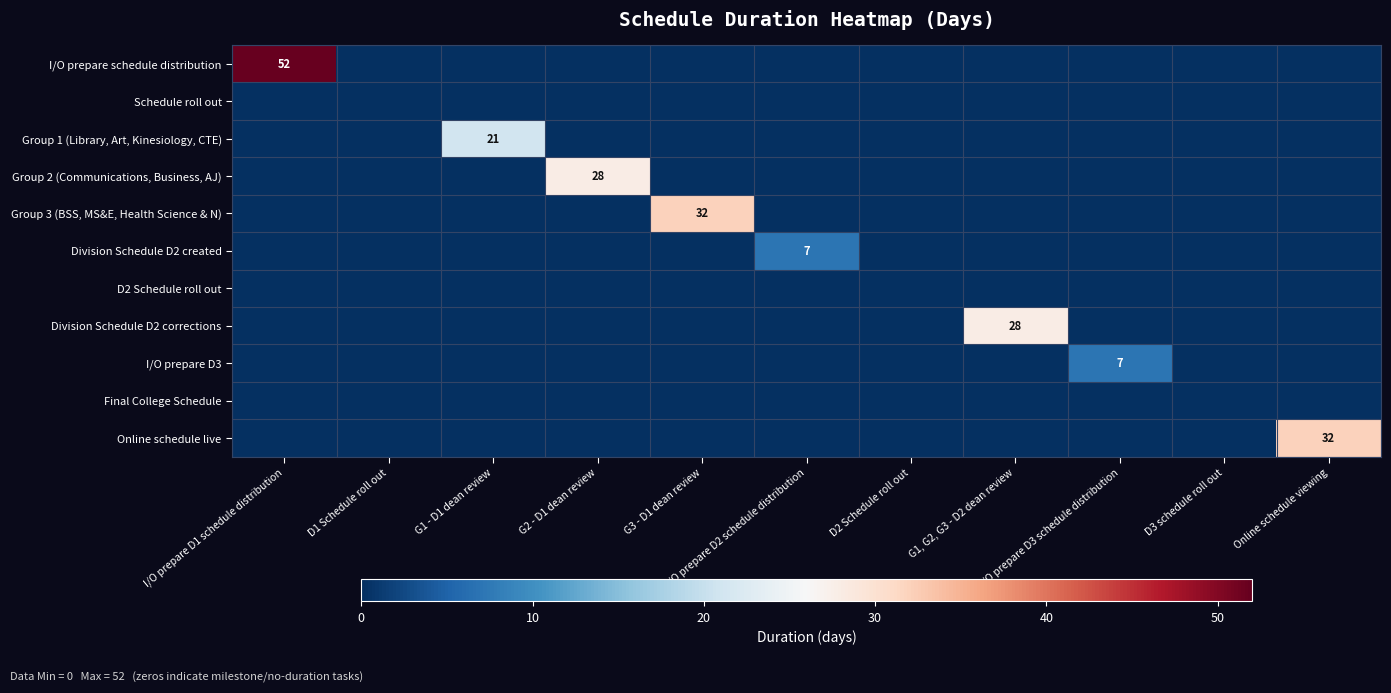

Count the number of data series in this chart.

11